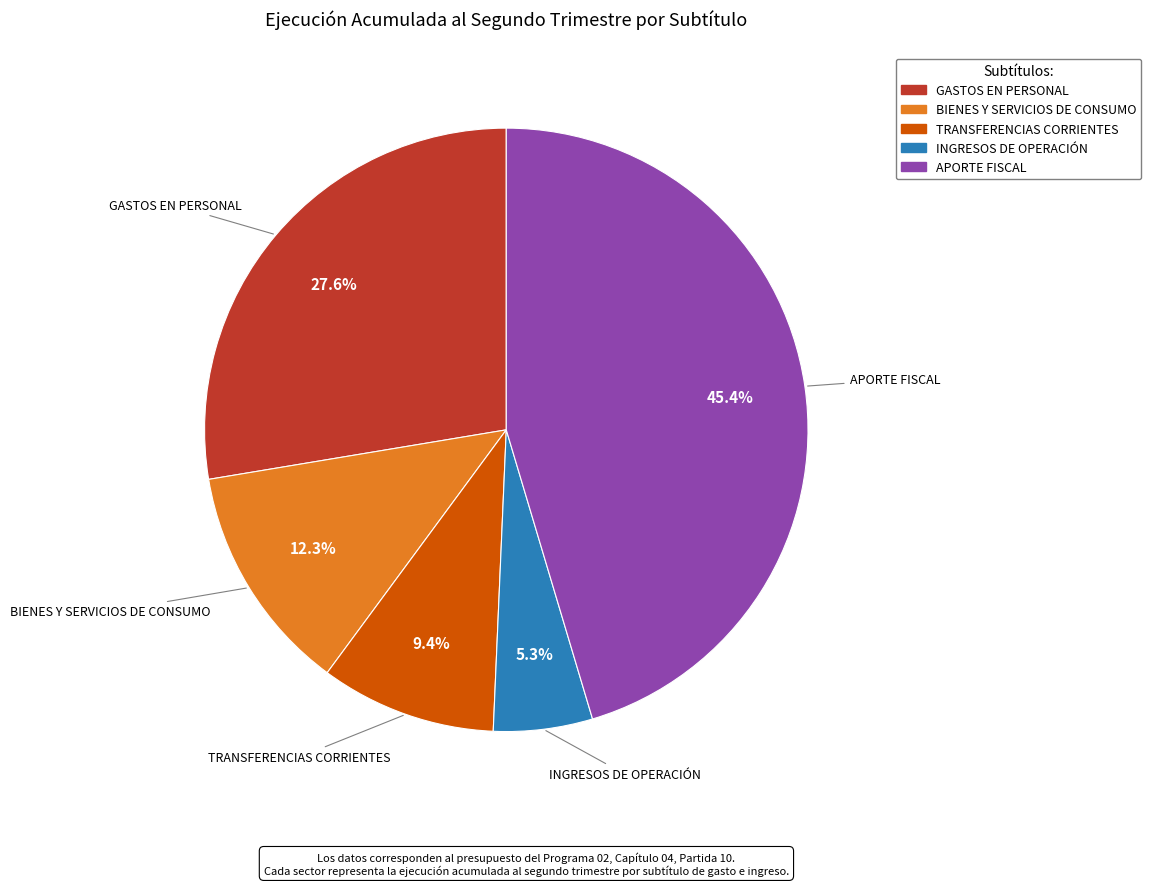

Is there a majority slice in this chart?

No